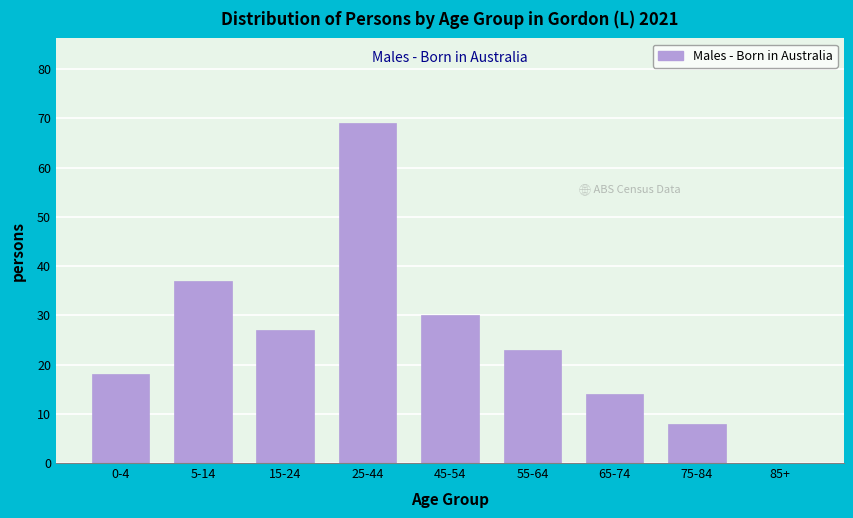

Reading left to right, transcribe all the data shown in this chart.

0-4=18	5-14=37	15-24=27	25-44=69	45-54=30	55-64=23	65-74=14	75-84=8	85+=0